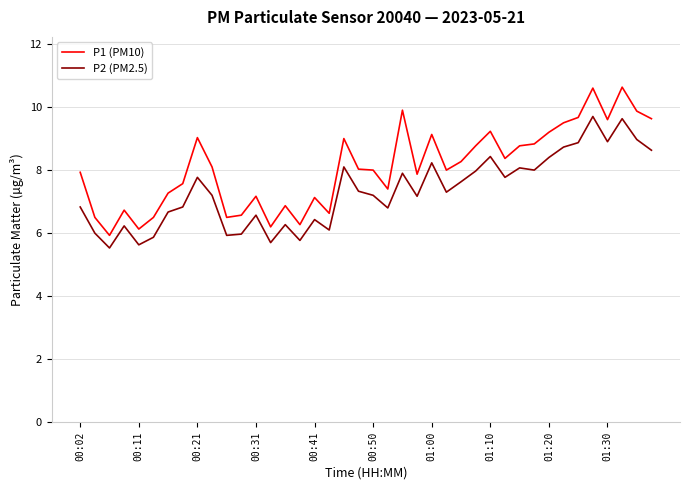

Which series has the largest total across all categories?

P1 (PM10)